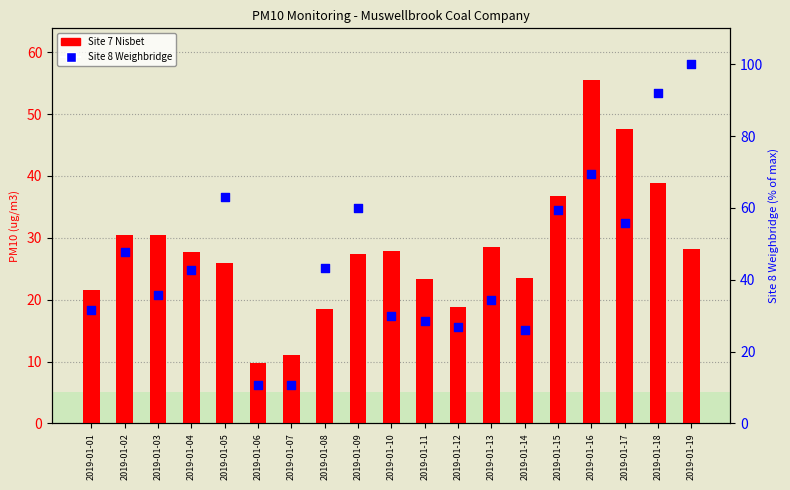

Which series reaches the maximum Y coordinate?

Site 8 Weighbridge